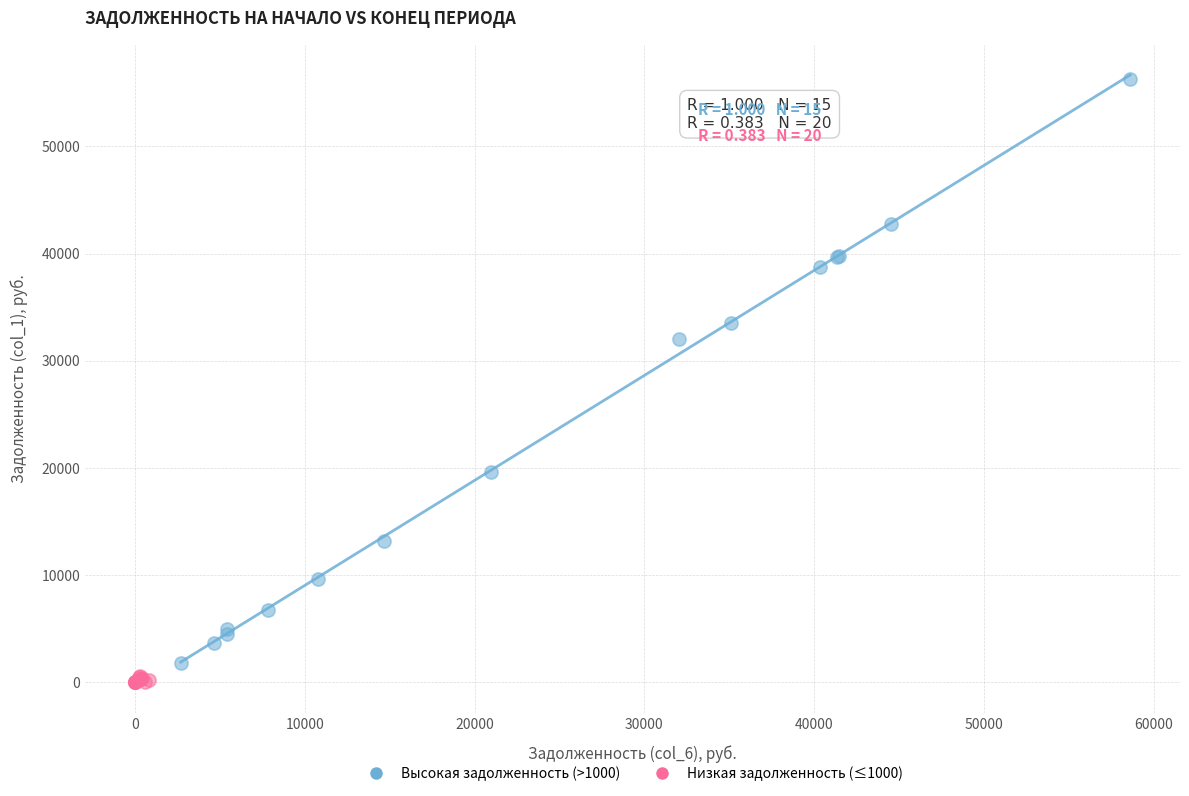

What are all the series names shown in the legend?

Высокая задолженность (>1000), Низкая задолженность (≤1000)